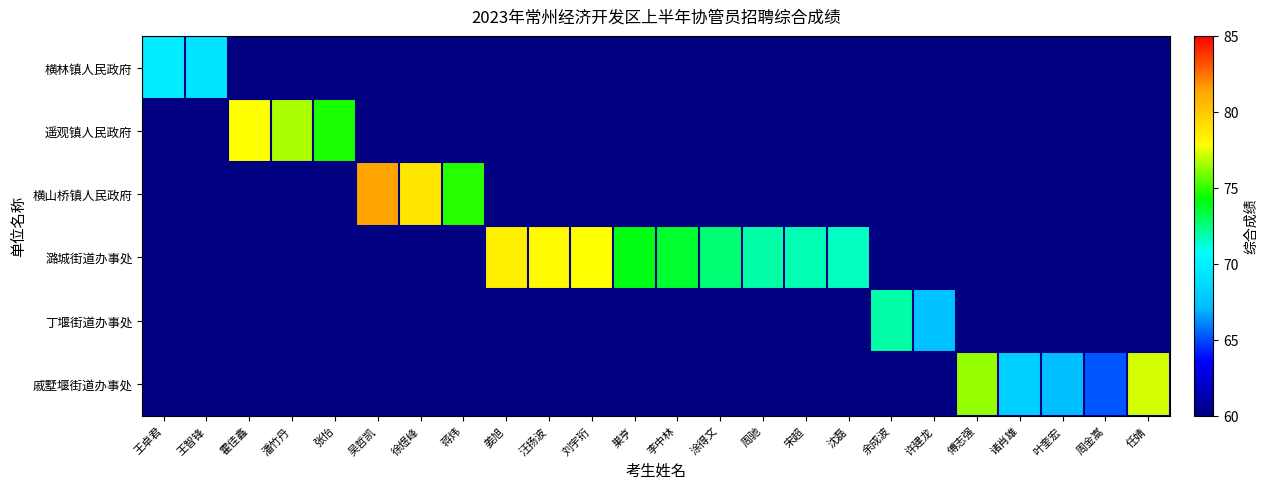

At how many categories does at least one series exceed 70?

18